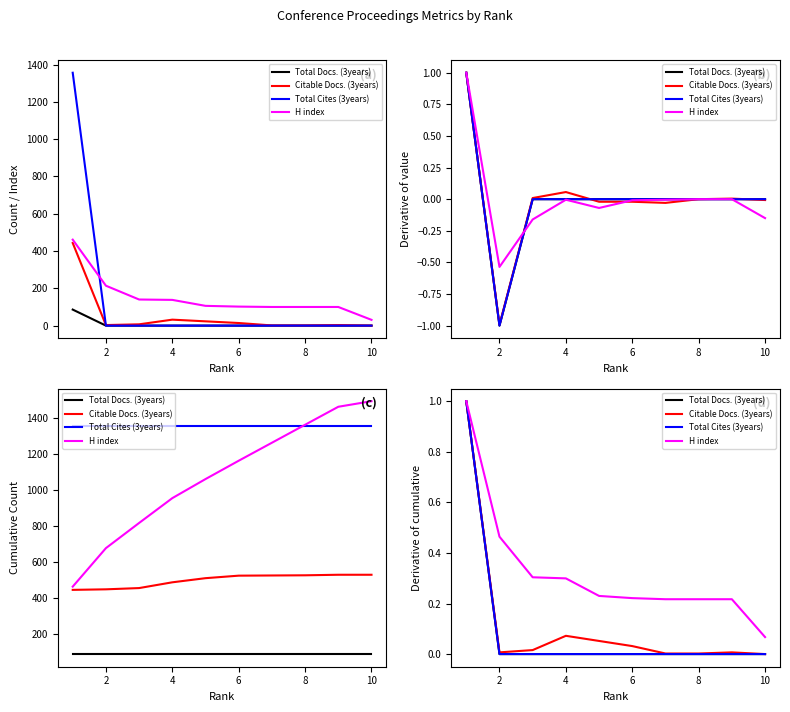

The value of Citable Docs. (3years) at 0 is 1.7. True or false?

False